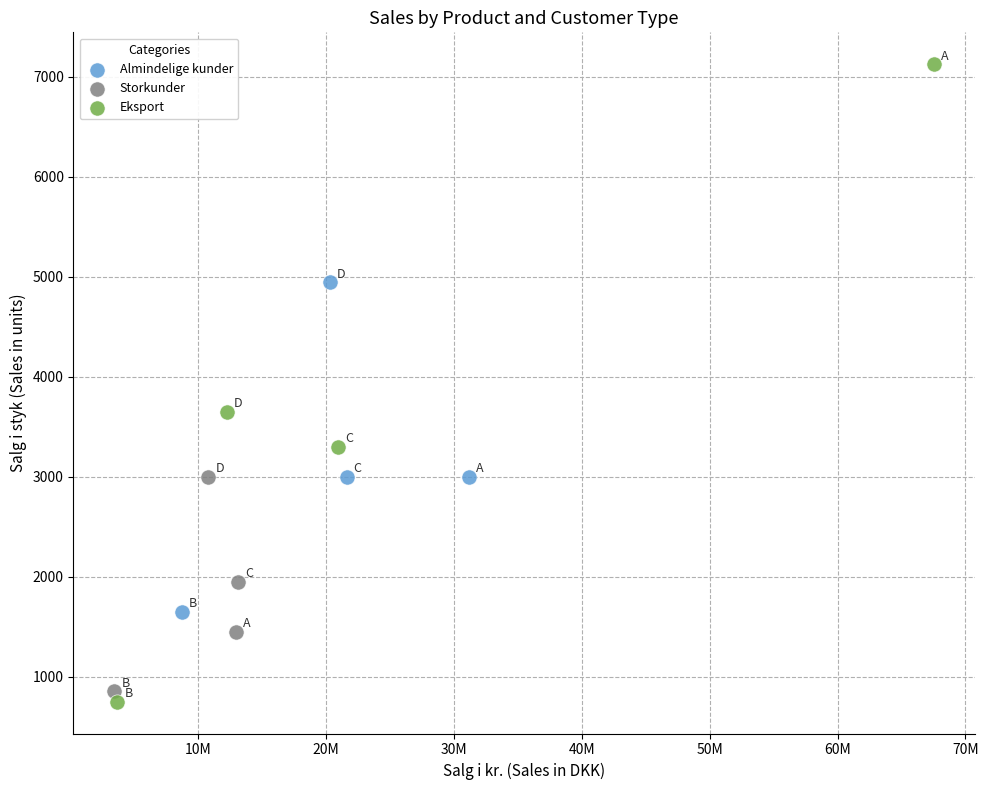

Which series has the largest Y range (max minus min)?

Eksport